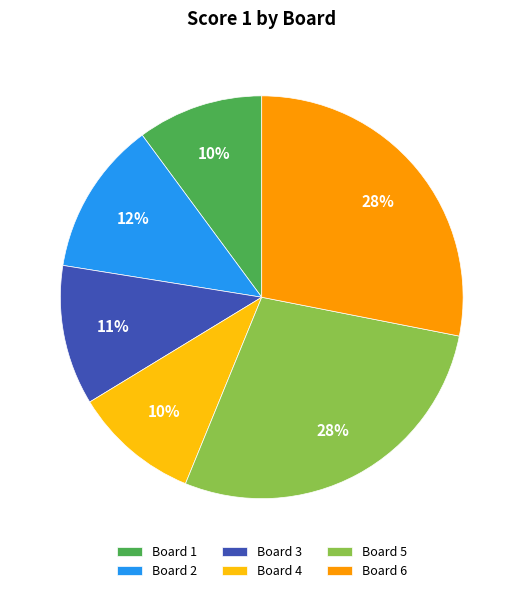

To the nearest percent, what is the average slice percentage?

17%